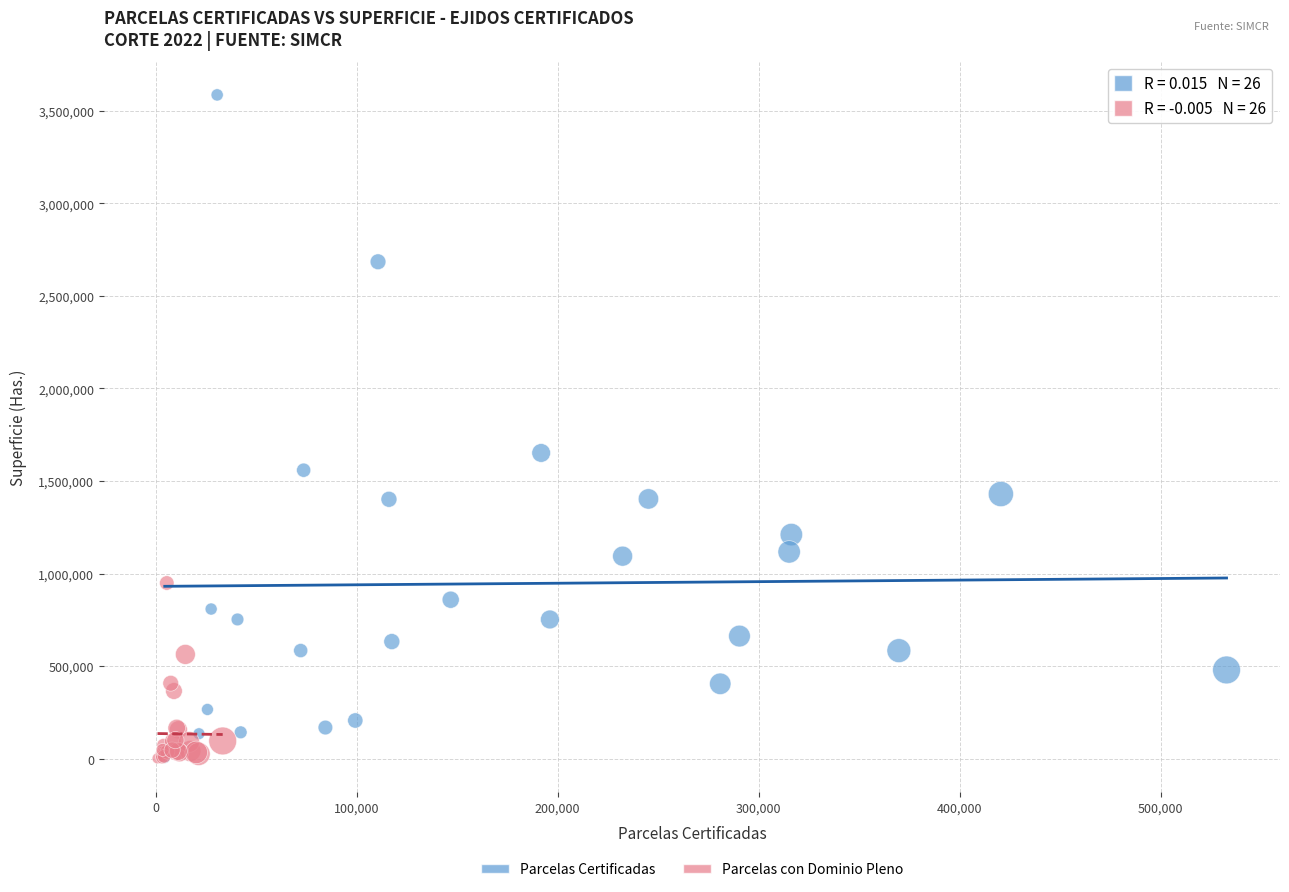

Which series has the widest spread of Y values?

Parcelas Certificadas